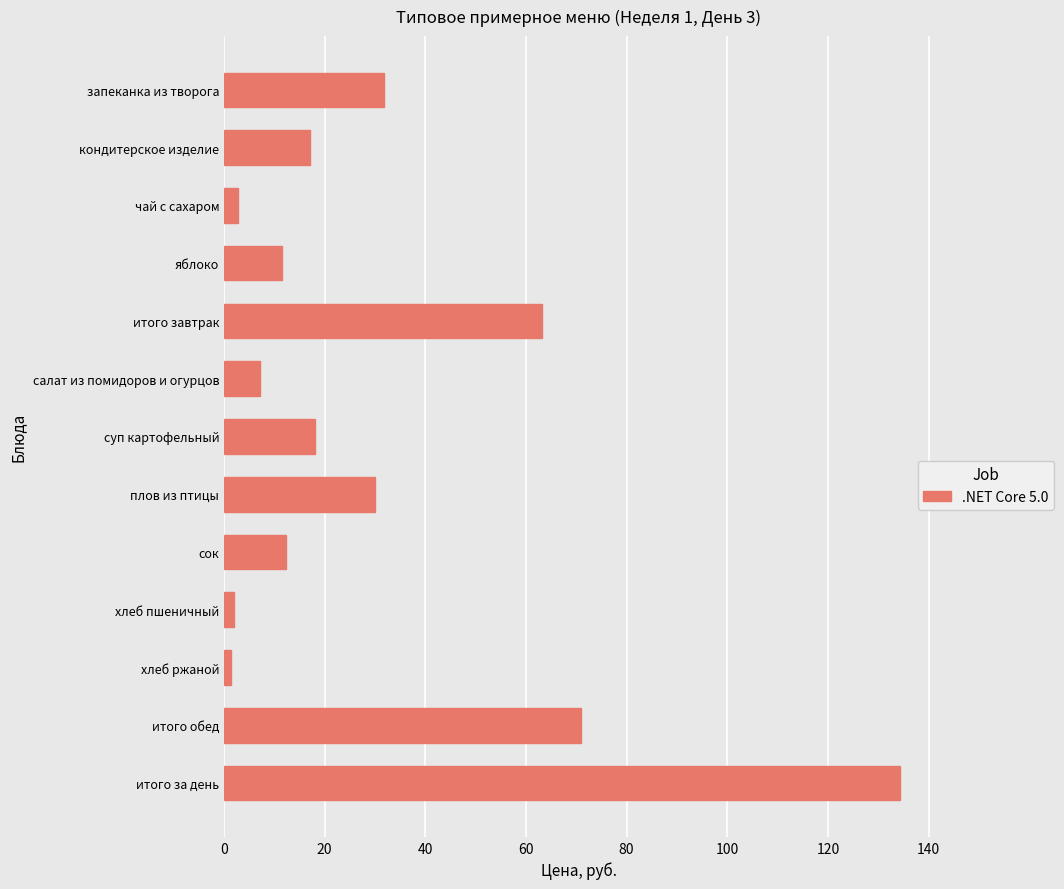

What is the label of the 10th bar from the bottom?

яблоко